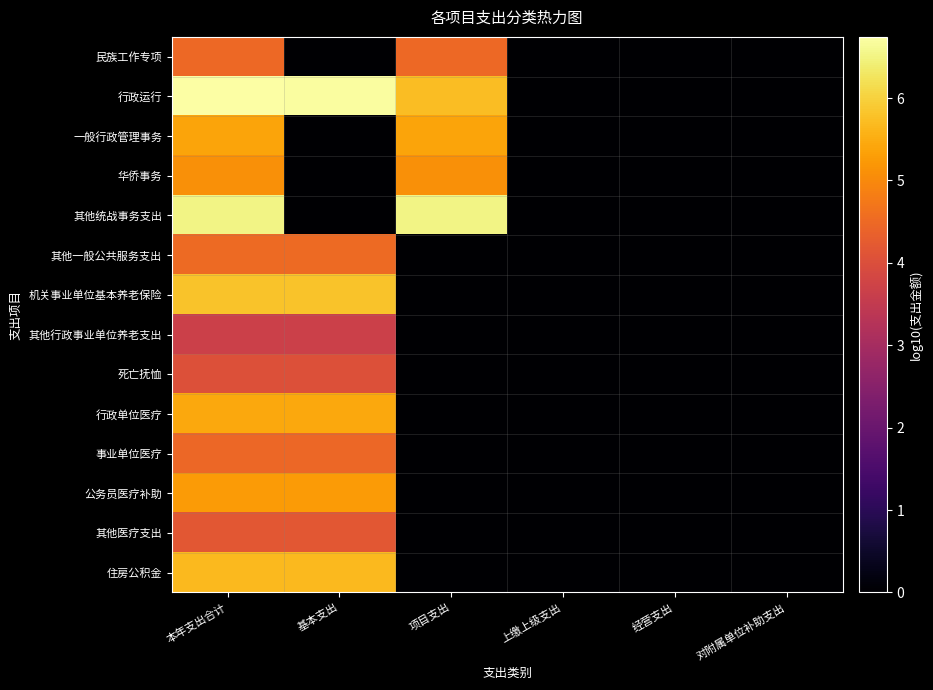

Which series has the largest total across all categories?

行政运行